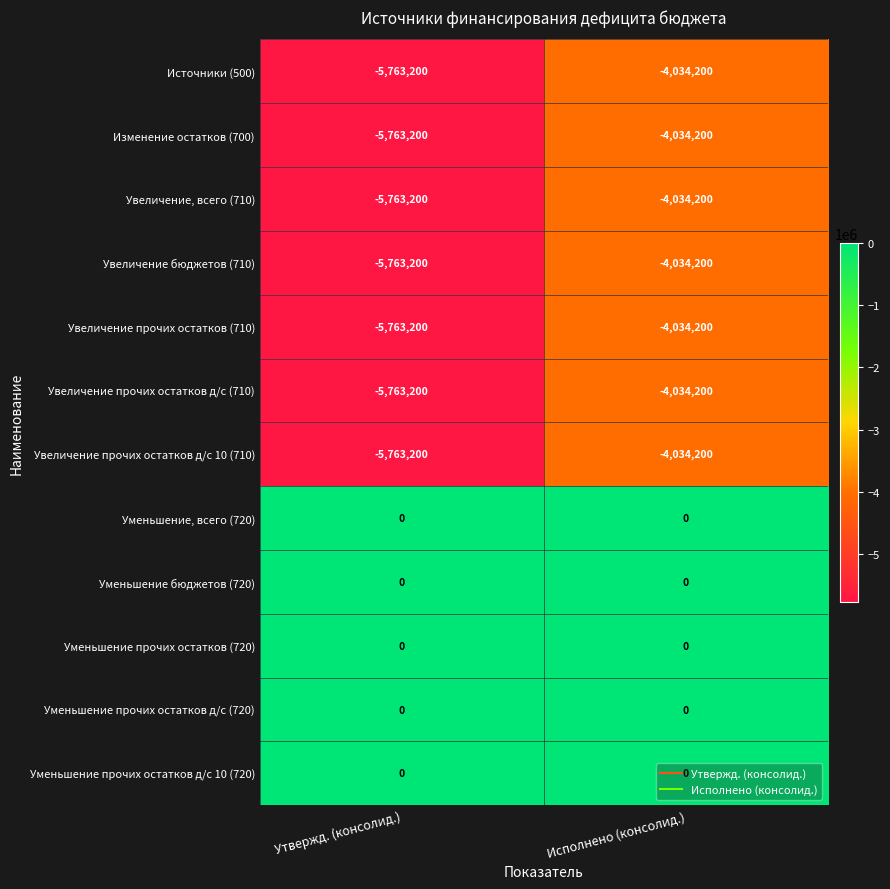

At which category is the sum across all series the highest?

Исполнено (консолид.)